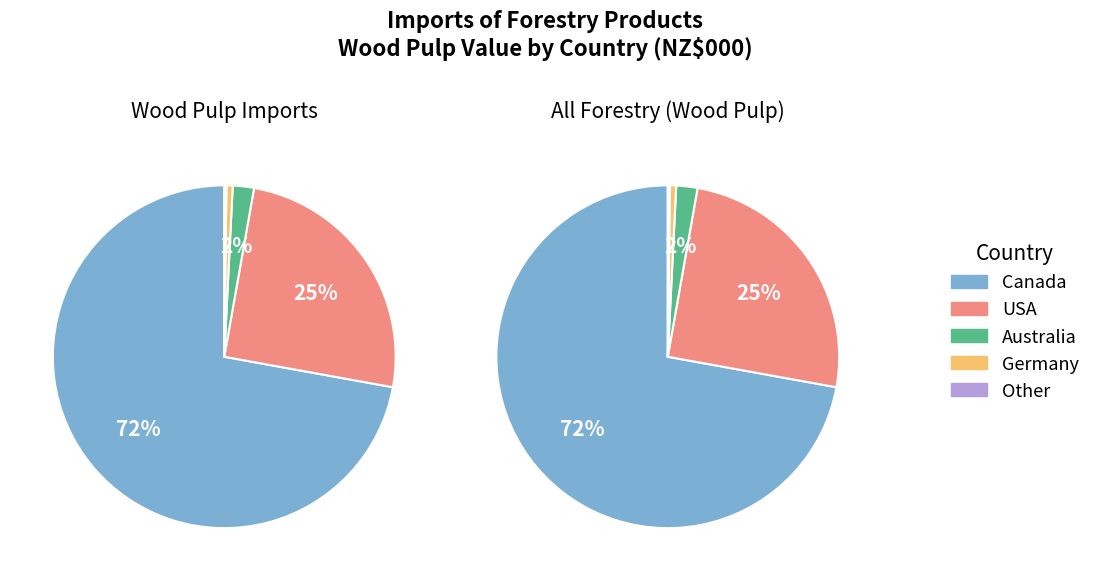

What is the majority slice?

Canada